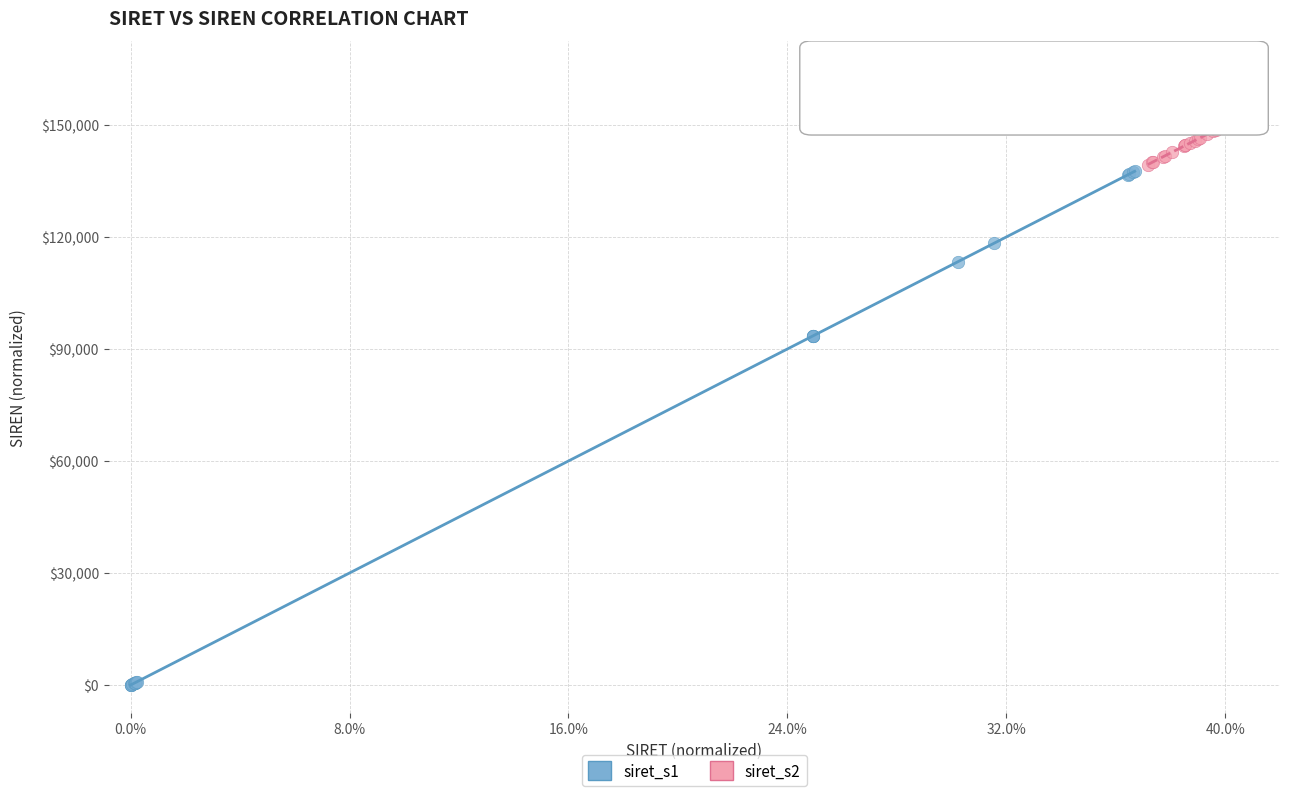

Which series has the largest Y range (max minus min)?

siret_s1